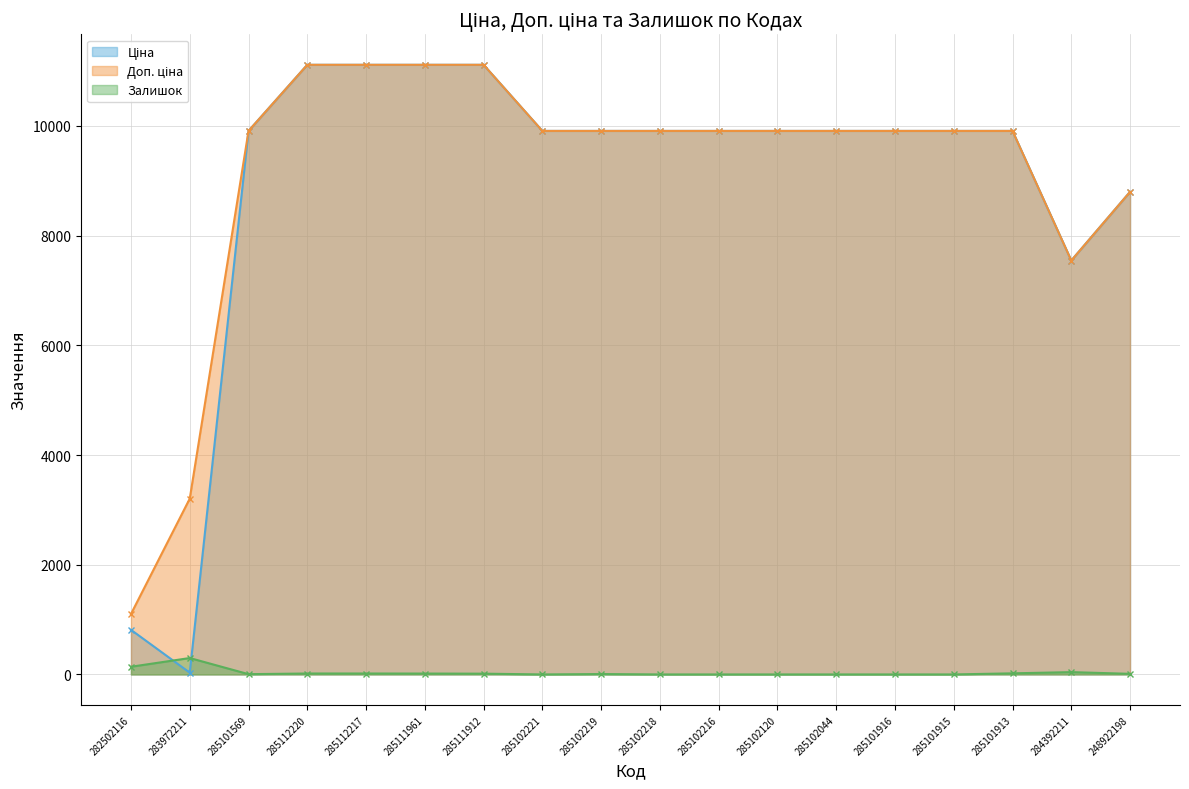

Reading left to right, extract all data points from this chart.

Ціна: 813.0	32.0	9908.5	11113.6	11113.6	11113.6	11113.6	9908.5	9908.5	9908.5	9908.5	9908.5	9908.5	9908.5	9908.5	9908.5	7545.9	8797.6
Доп. ціна: 1101.8	3205.0	9908.5	11113.6	11113.6	11113.6	11113.6	9908.5	9908.5	9908.5	9908.5	9908.5	9908.5	9908.5	9908.5	9908.5	7545.9	8797.6
Залишок: 140.0	299.0	5.0	17.0	17.0	16.0	14.0	0.0	7.0	0.0	0.0	0.0	0.0	0.0	0.0	20.0	42.0	11.0